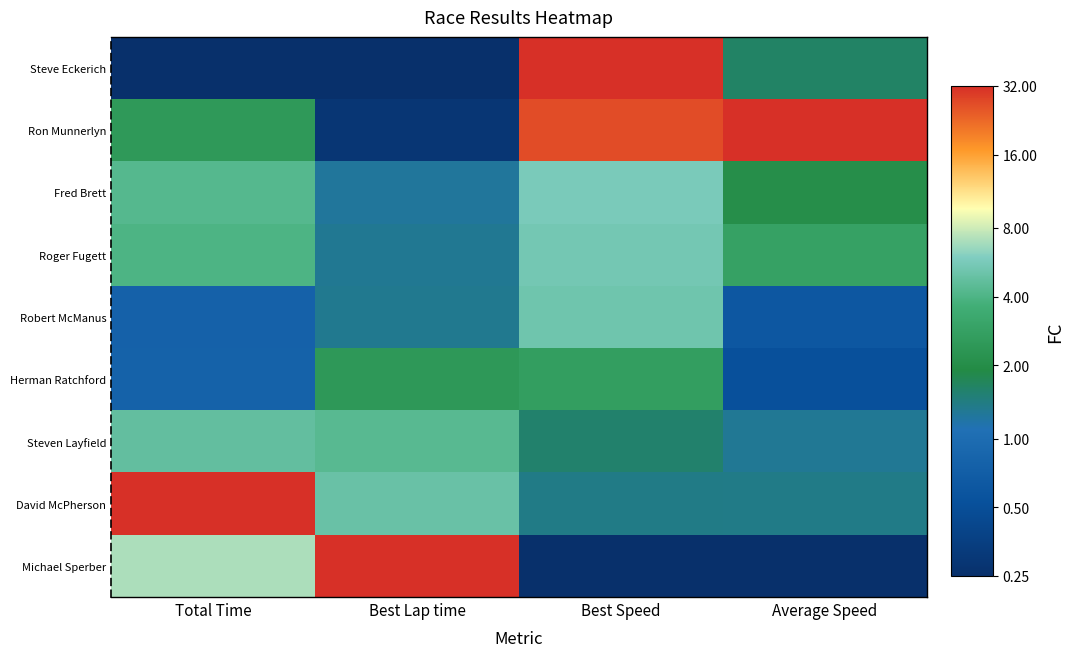

Which series changed the most between Best Lap time and Best Speed?

Steve Eckerich